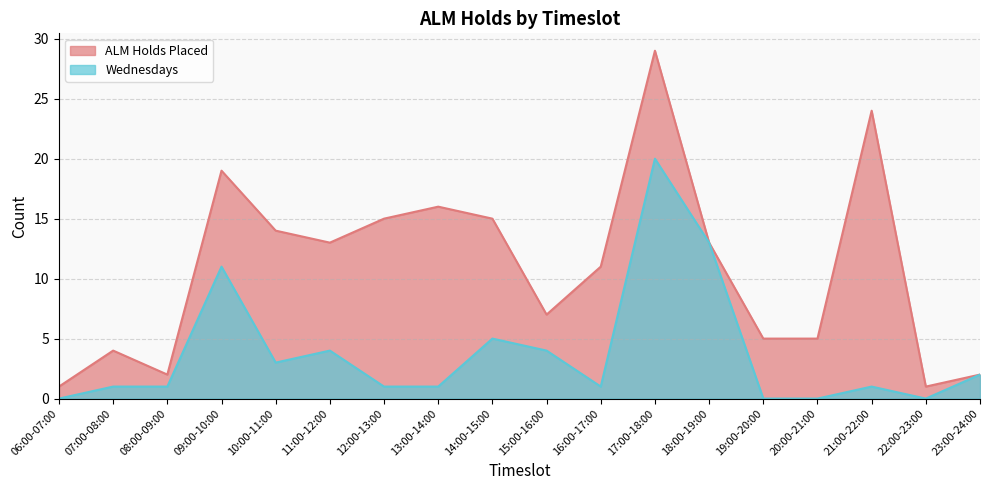

What is the greatest value displayed?

29